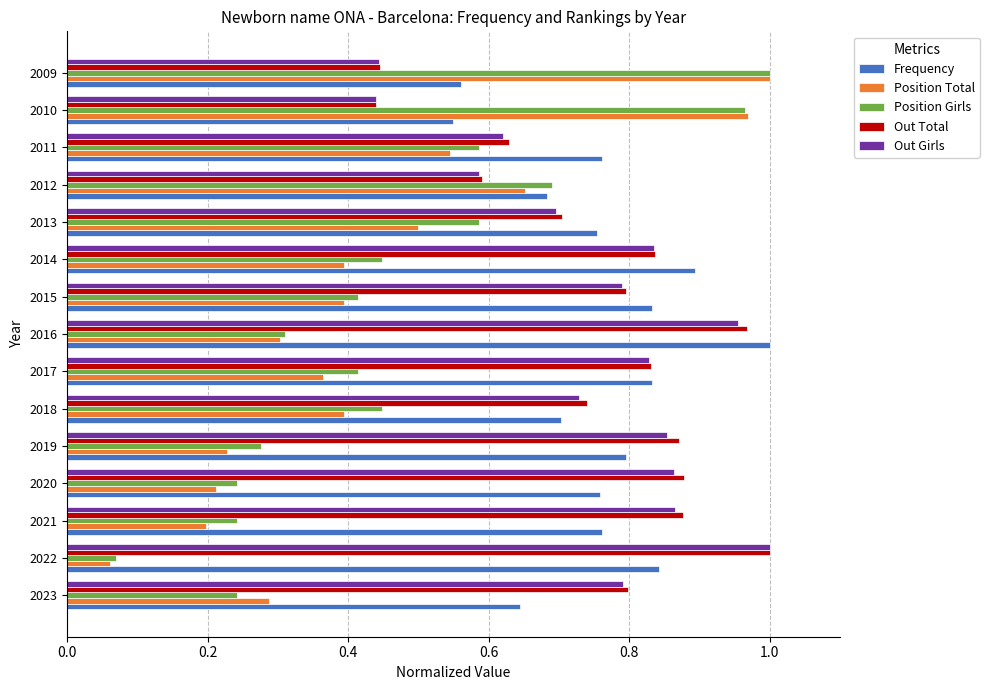

The value of Out Total at 2019 is 0.9. True or false?

True